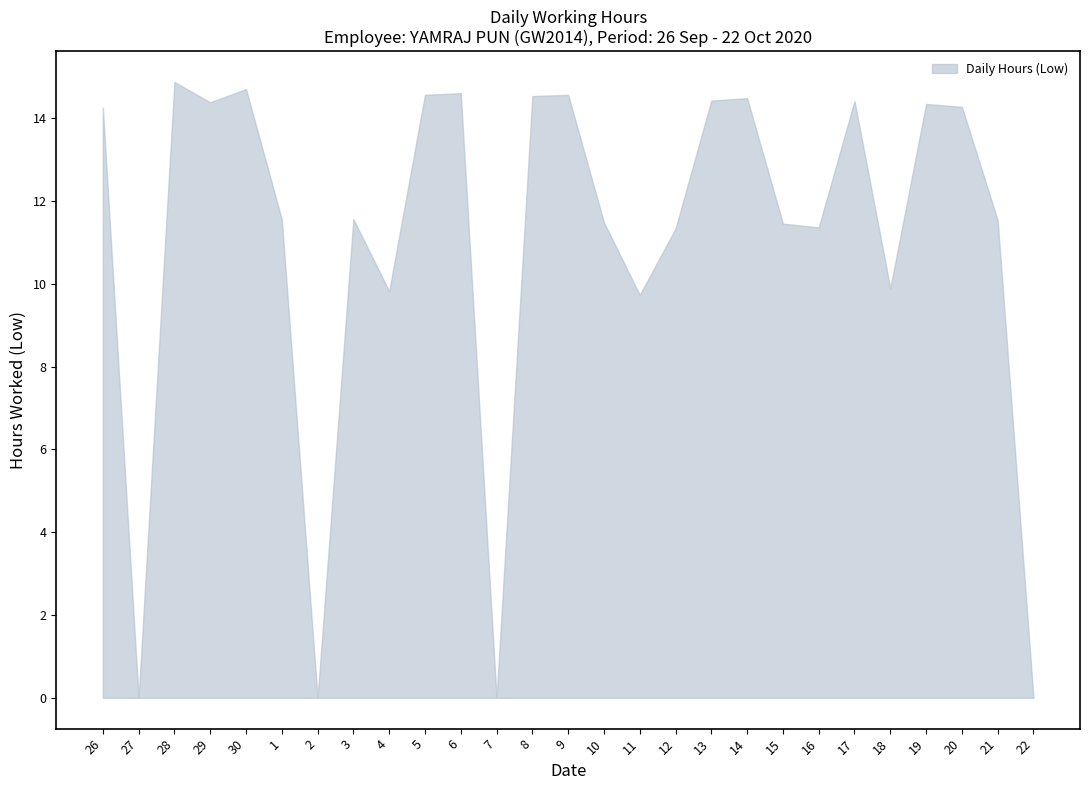

What is the maximum value shown in the chart?

14.9